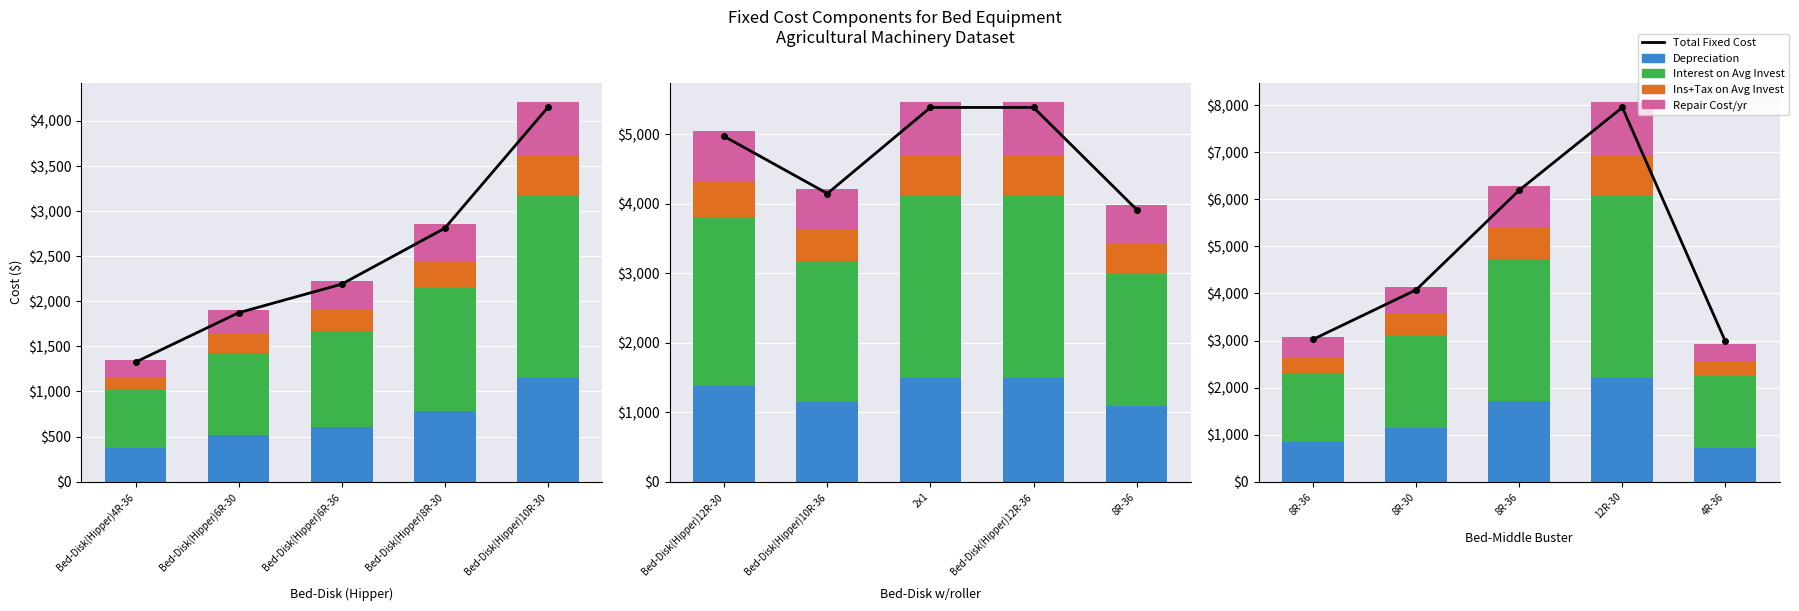

Which series has the widest spread of values?

Total Fixed Cost